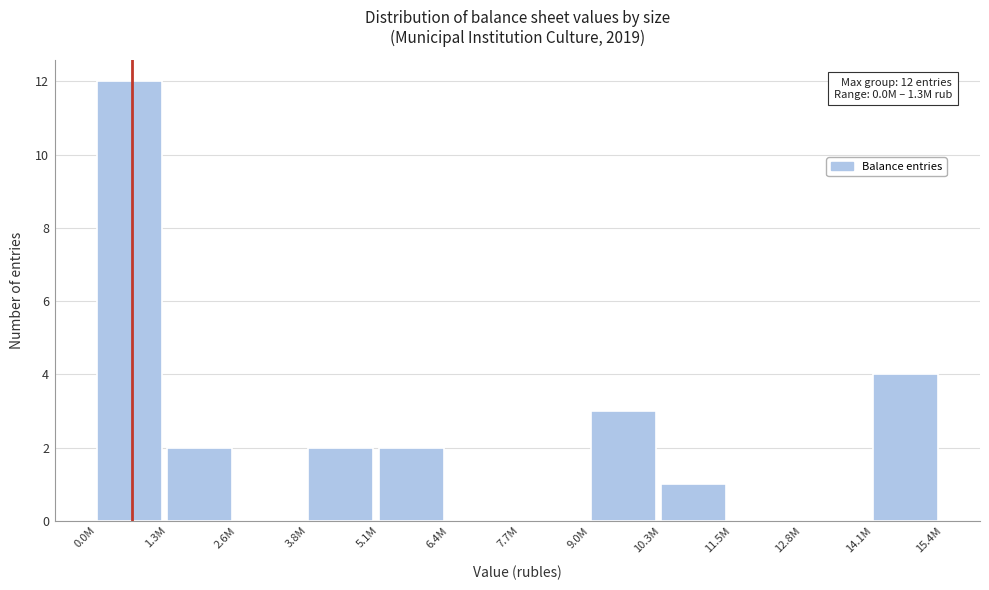

Reading left to right, extract all data points from this chart.

0.0M=12	1.3M=2	2.6M=0	3.8M=2	5.1M=2	6.4M=0	7.7M=0	9.0M=3	10.3M=1	11.5M=0	12.8M=0	14.1M=4